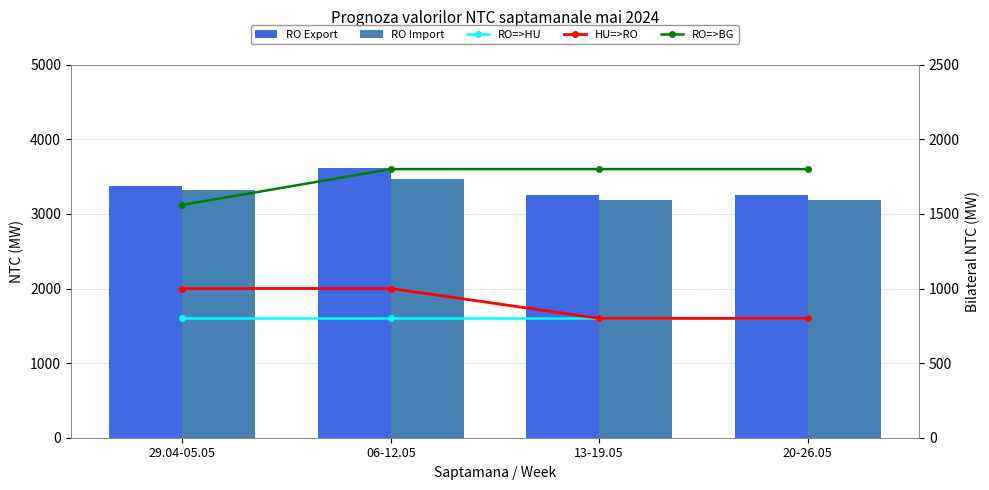

At which label is RO=>HU closest to 800?

29.04-05.05